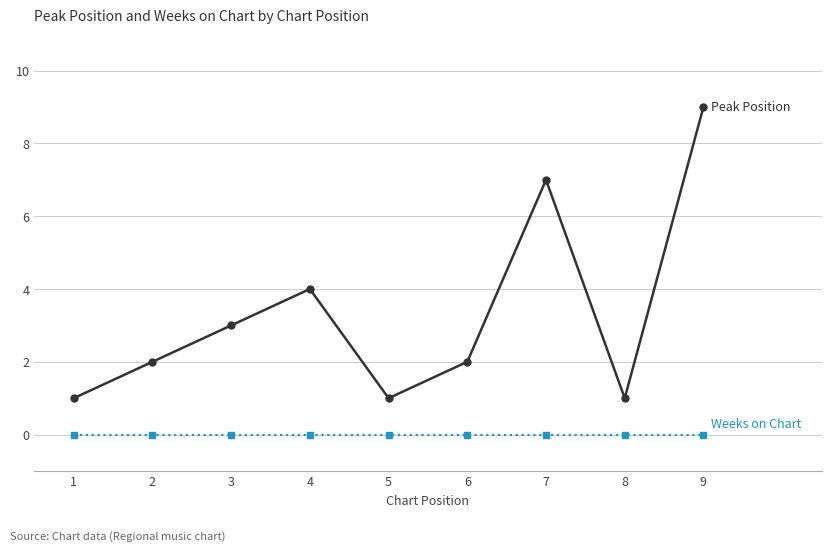

Reading left to right, transcribe all the data shown in this chart.

Peak Position: 1	2	3	4	1	2	7	1	9
Weeks on Chart: 0	0	0	0	0	0	0	0	0